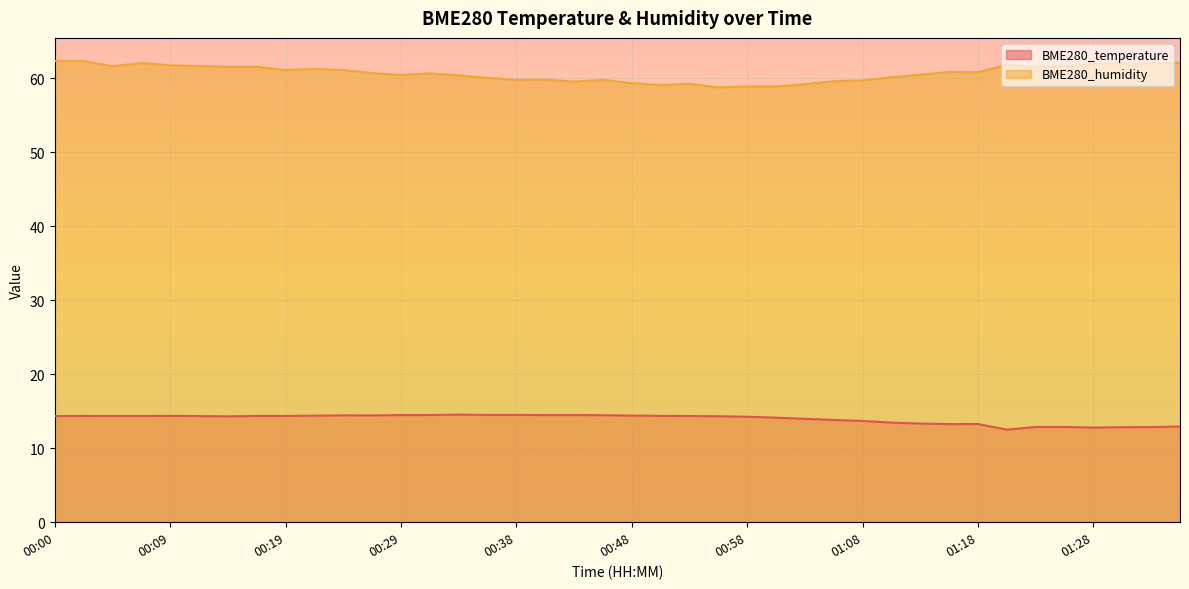

Which category has the highest value in the BME280_temperature series?

00:33